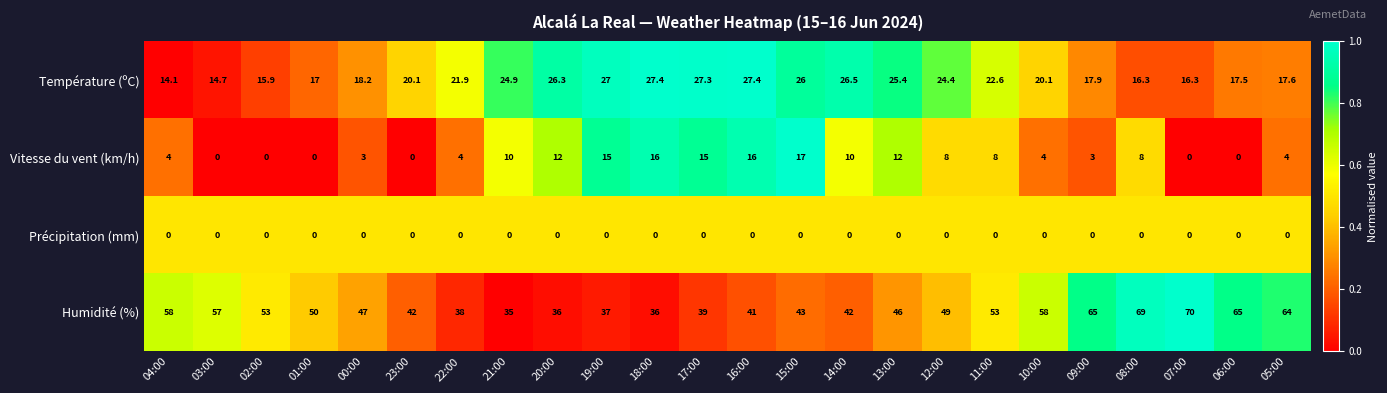

Where does the Vitesse du vent (km/h) series first go above 8?

21:00